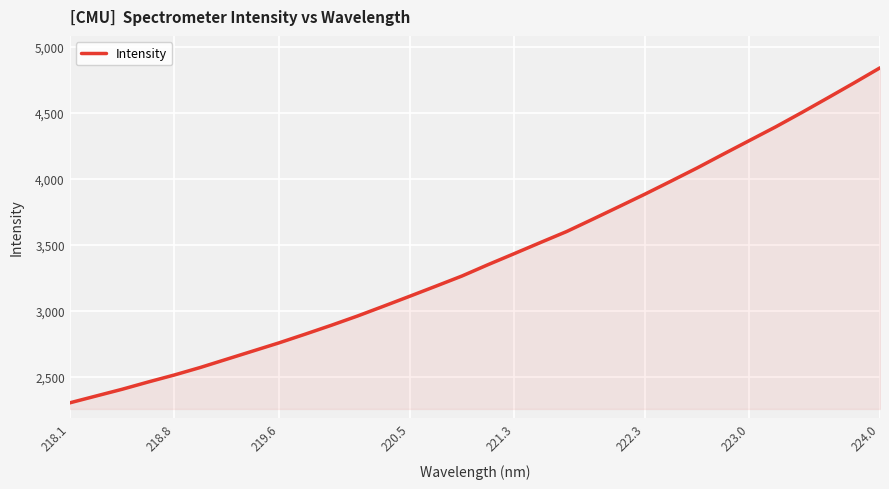

True or false: there are more than 2 points higher than both neighbors.

False